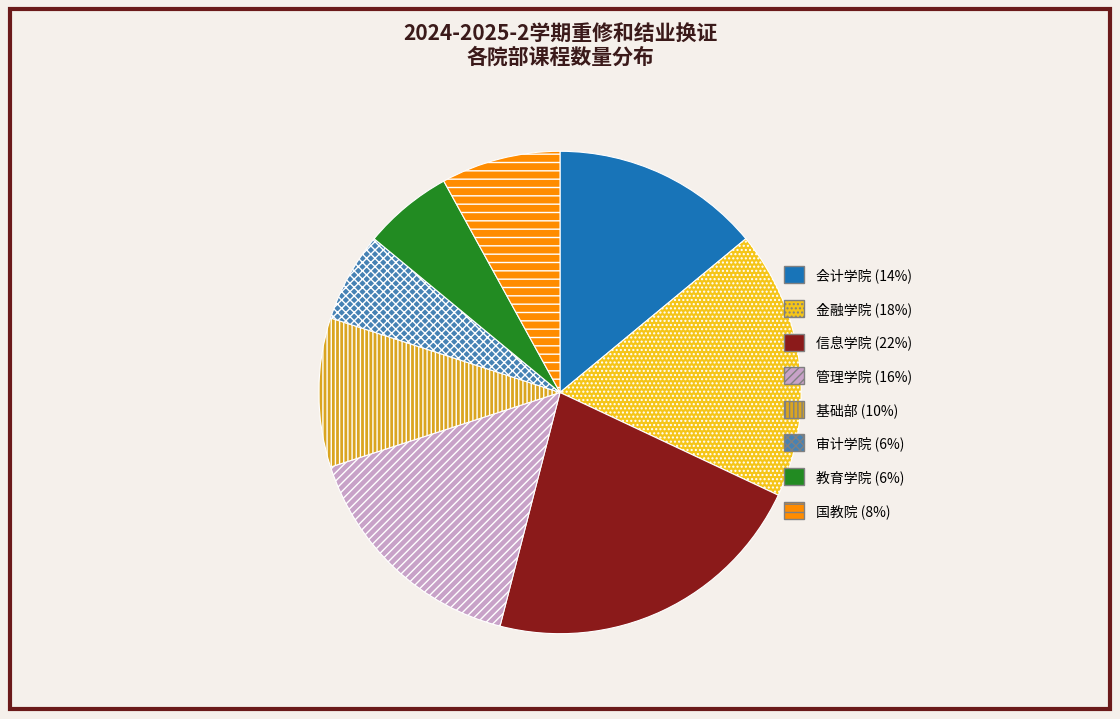

Does 基础部 account for over 50% of the chart?

No